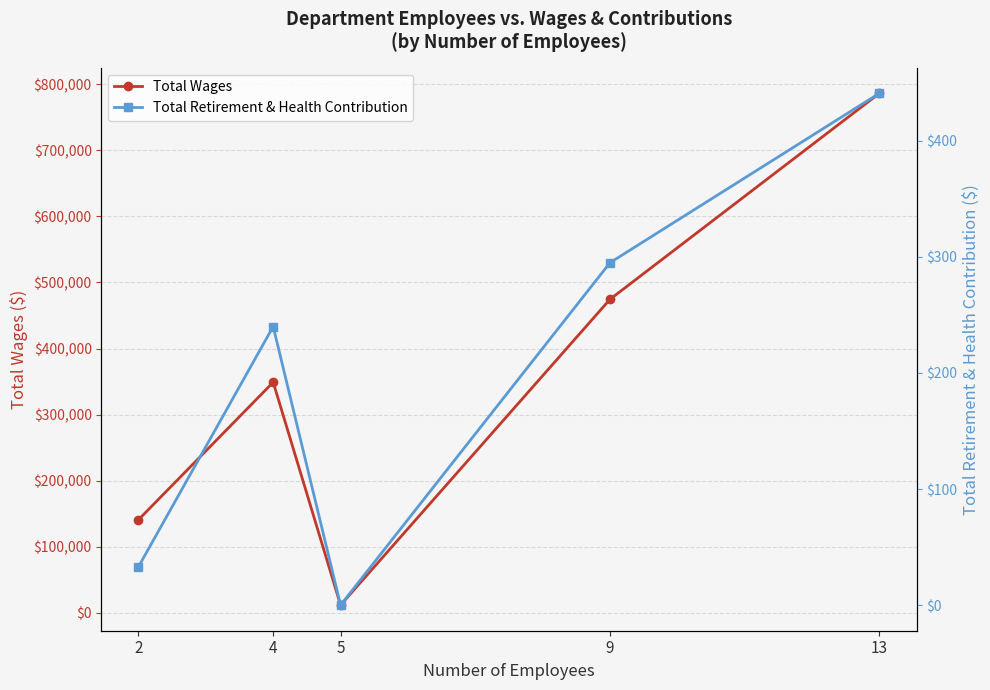

What is the difference between the maximum and minimum values in the Total Wages series?

775043